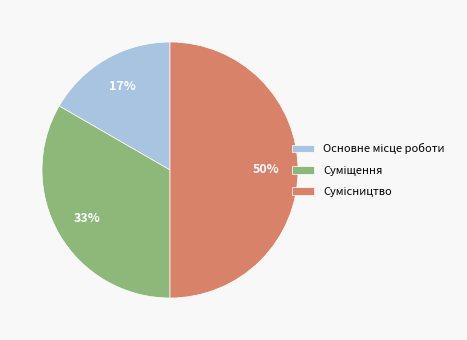

To the nearest percent, what is the average slice percentage?

33%